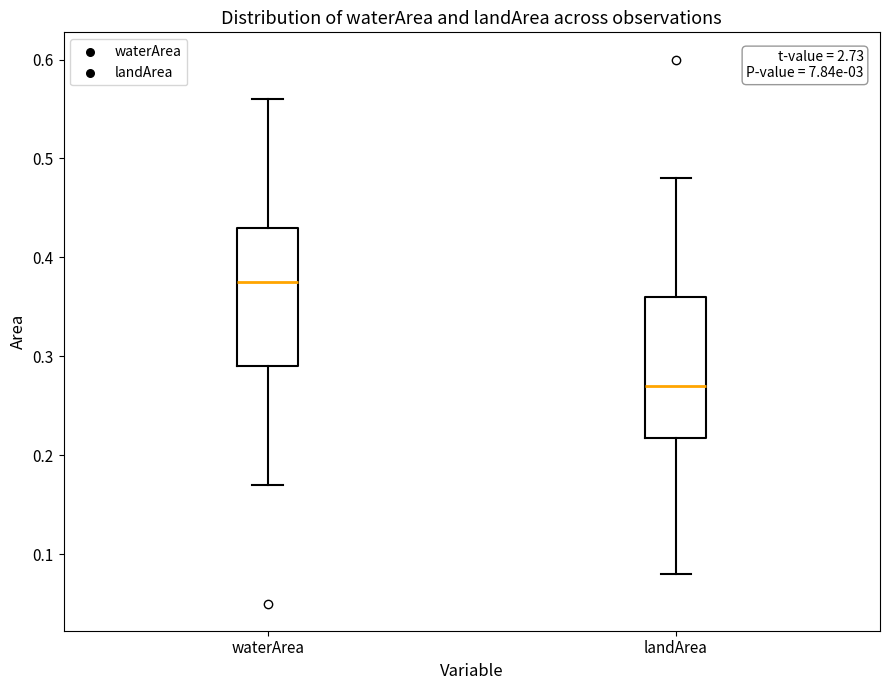

Reading left to right, read every box against the y-axis: the position of its median line, the range the box covers, and the ends of its whiskers. The values are not printed on the chart, so give them approximately, as read against the axis.

waterArea: median 0.38, box 0.29 to 0.43, whiskers 0.17 to 0.56
landArea: median 0.27, box 0.22 to 0.36, whiskers 0.08 to 0.48